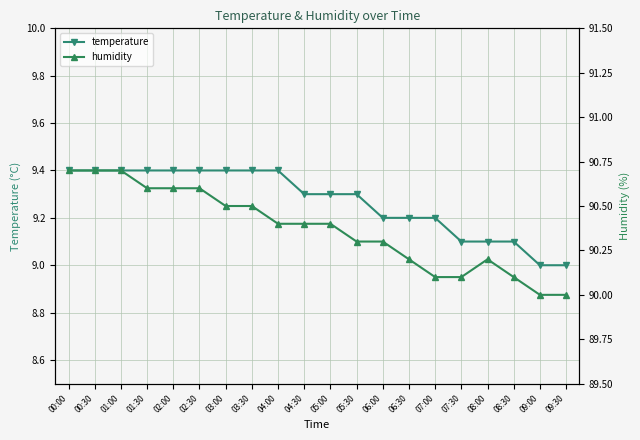

At which category does humidity reach its first local peak?

08:00